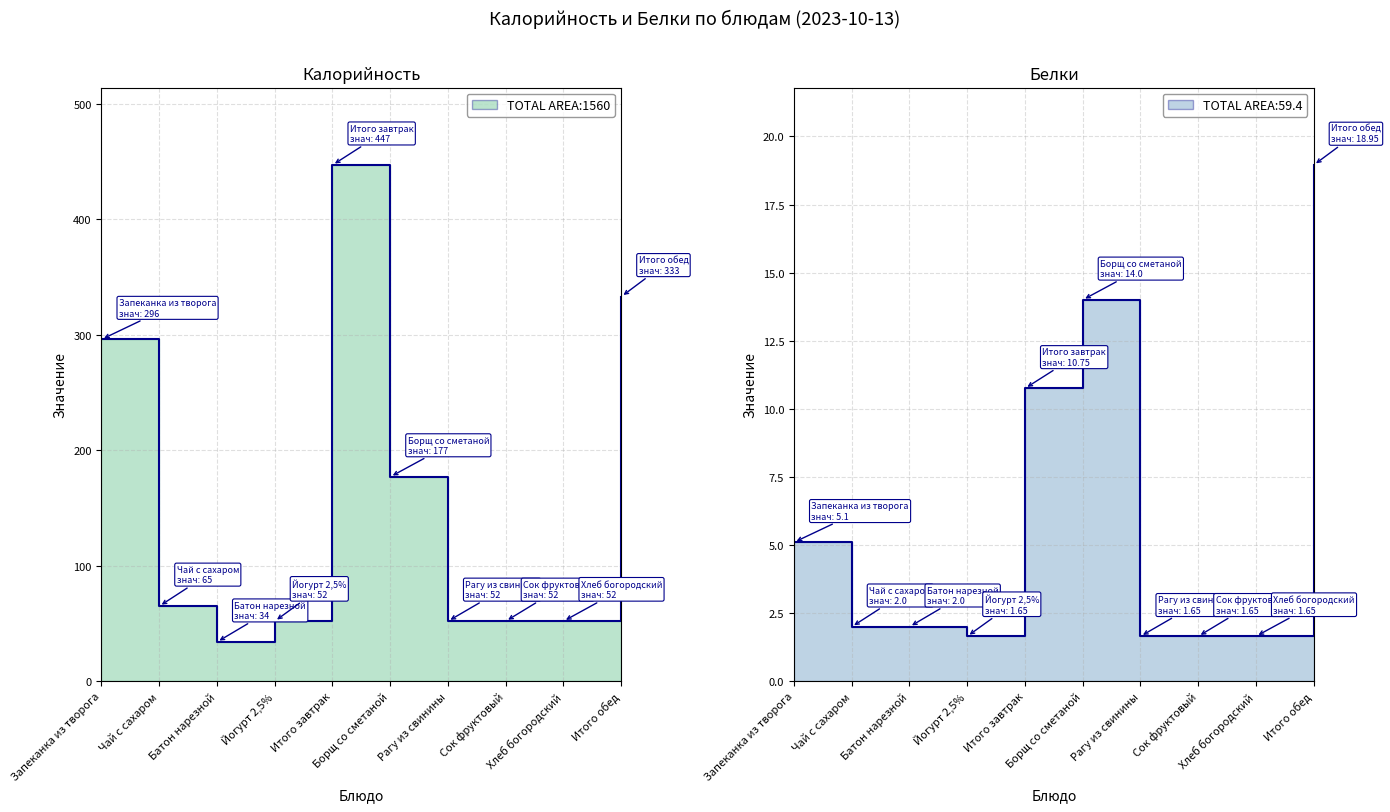

True or false: Калорийность and Белки cross at least once.

False